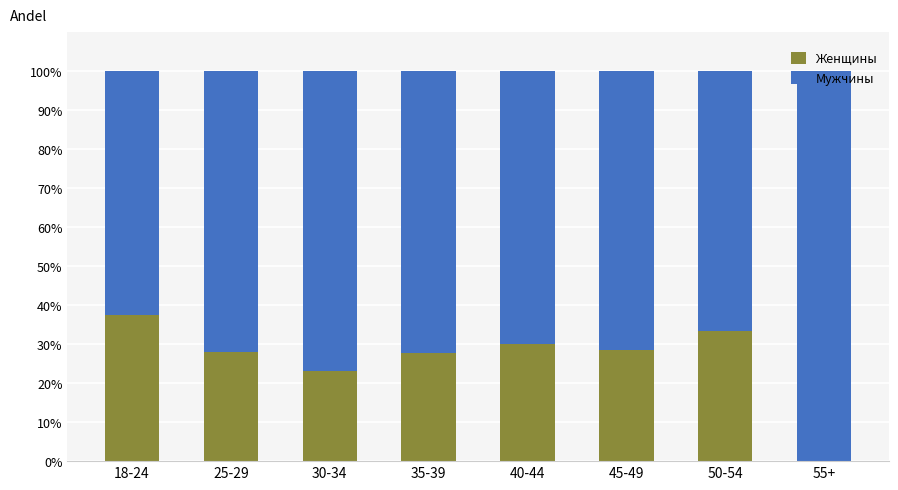

What is the total value across all series at 25-29?

100.0